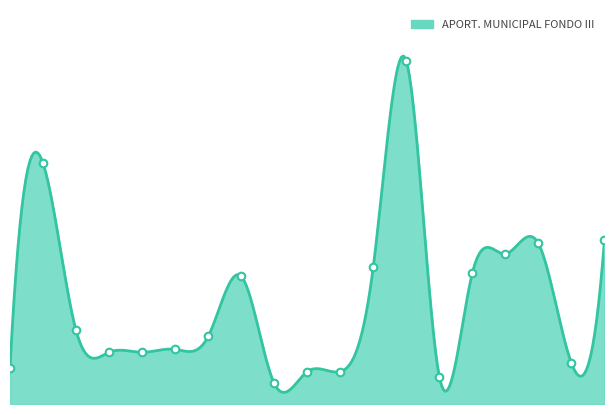

Which has a higher value, 179942017 or 179942012?

179942017